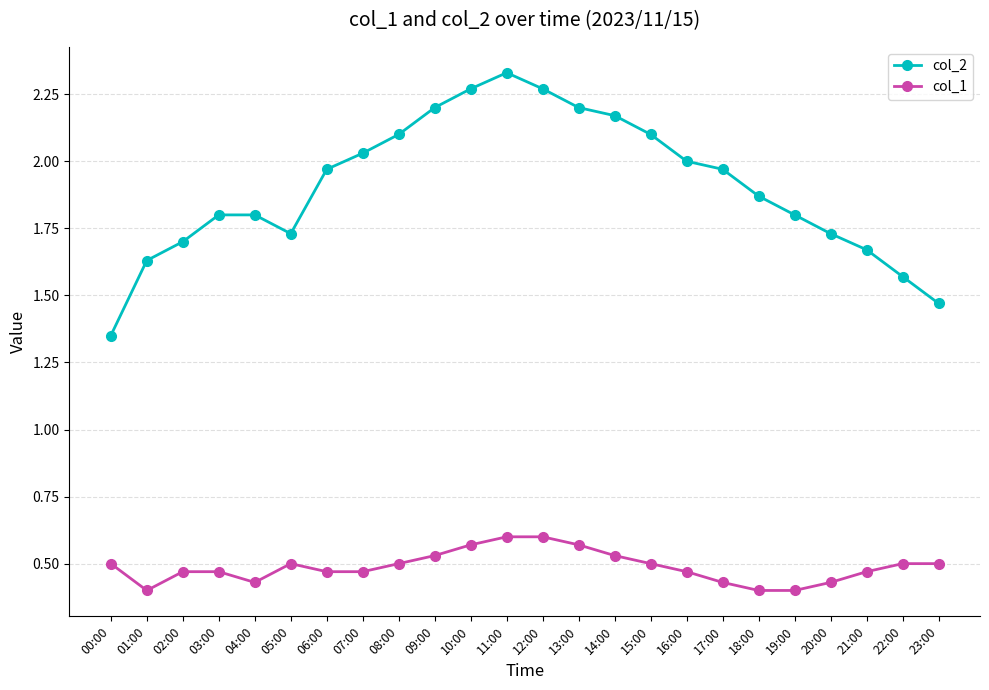

At 23:00, list the series in order from largest to smallest.

col_2, col_1